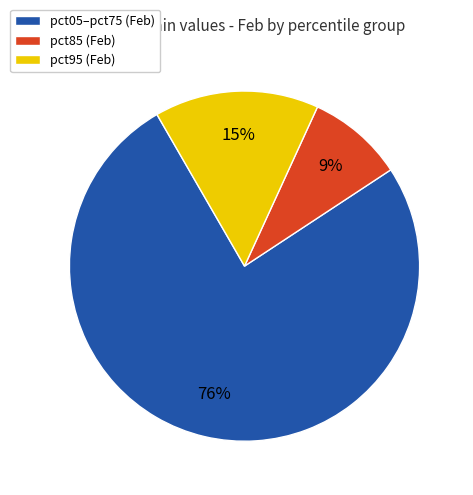

Which category has the biggest portion of the pie?

pct05–pct75 (Feb)